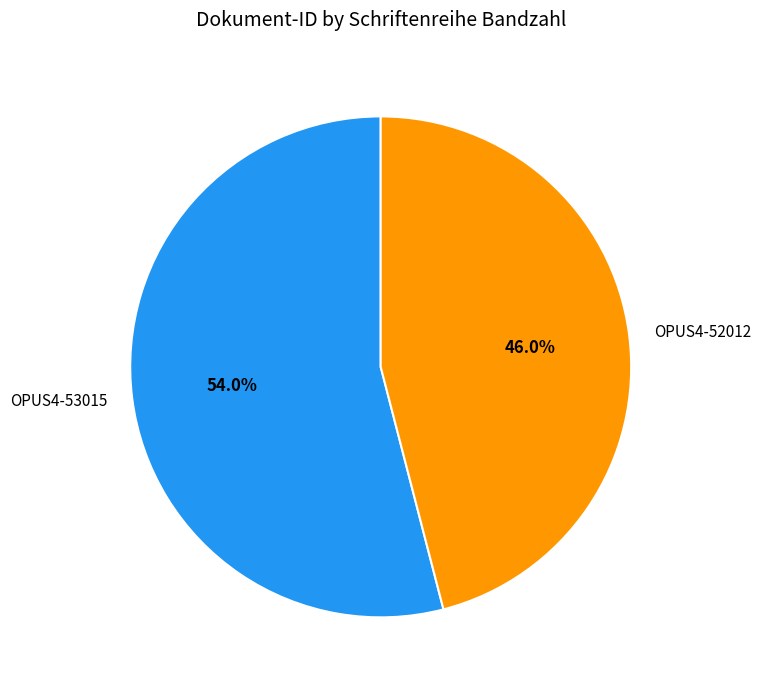

How many slices are in this pie chart?

2